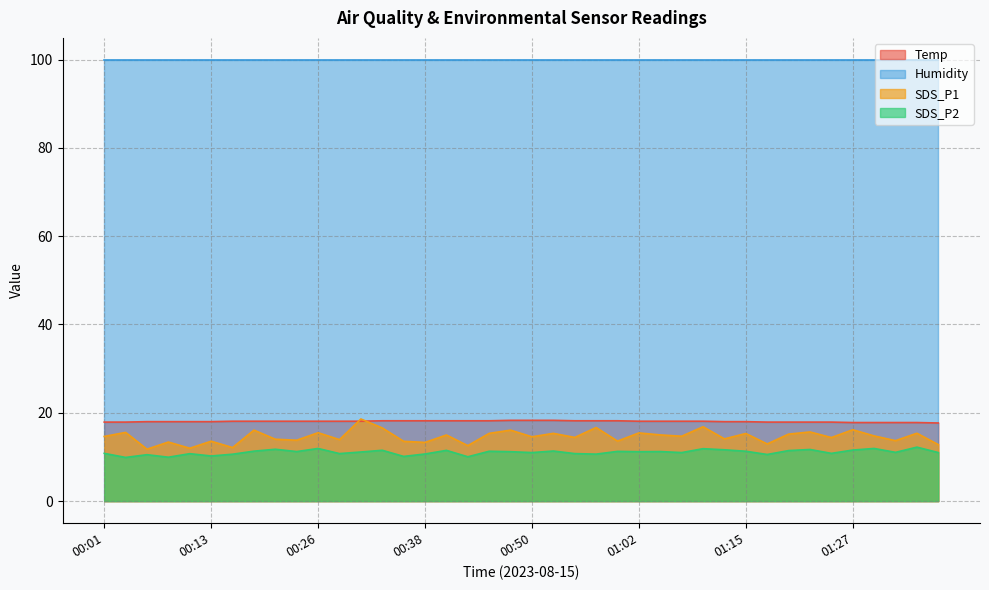

What value does the Temp series have at 00:26?

18.1